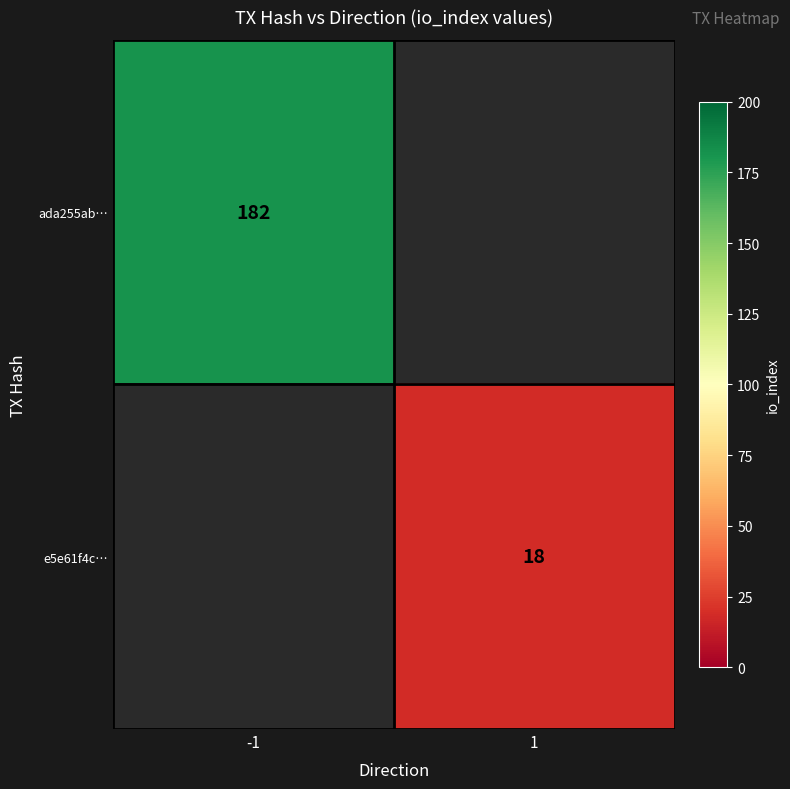

At how many categories does at least one series exceed 58?

1